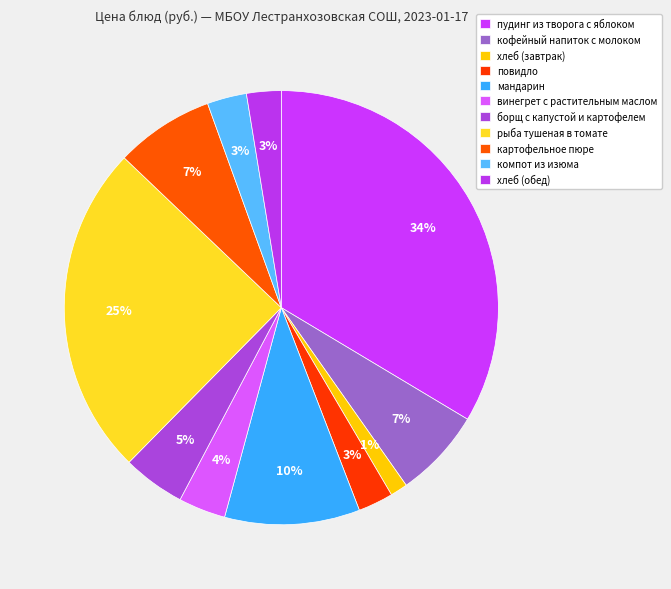

Which has a higher value, картофельное пюре or хлеб (завтрак)?

картофельное пюре